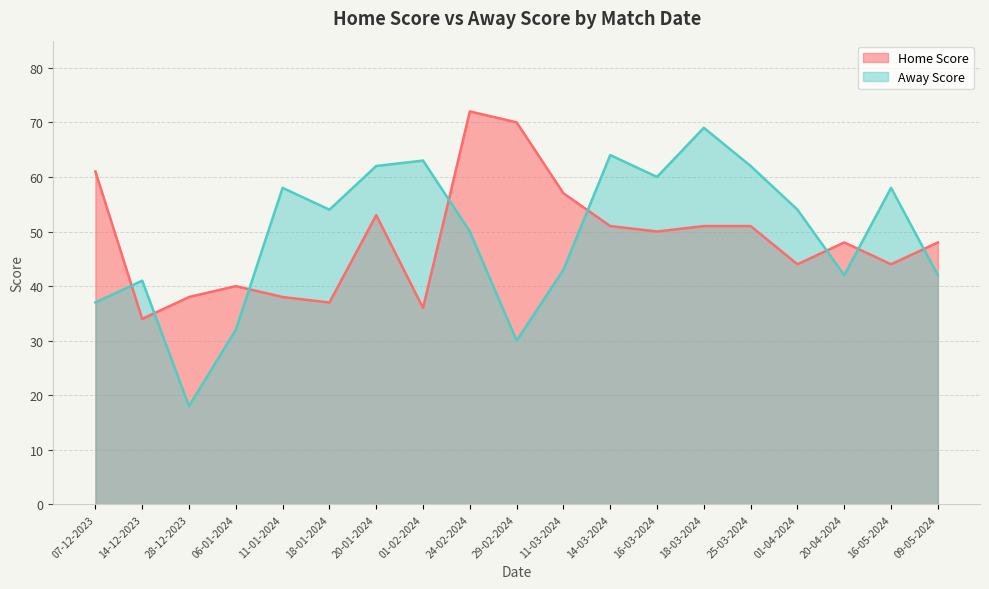

How many interior local peaks does the Home Score series have?

4